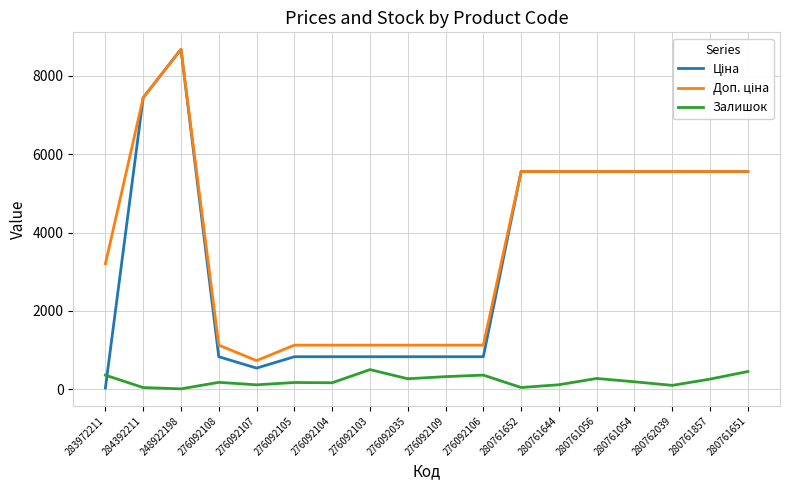

What is the highest value of the Залишок series?

502.0